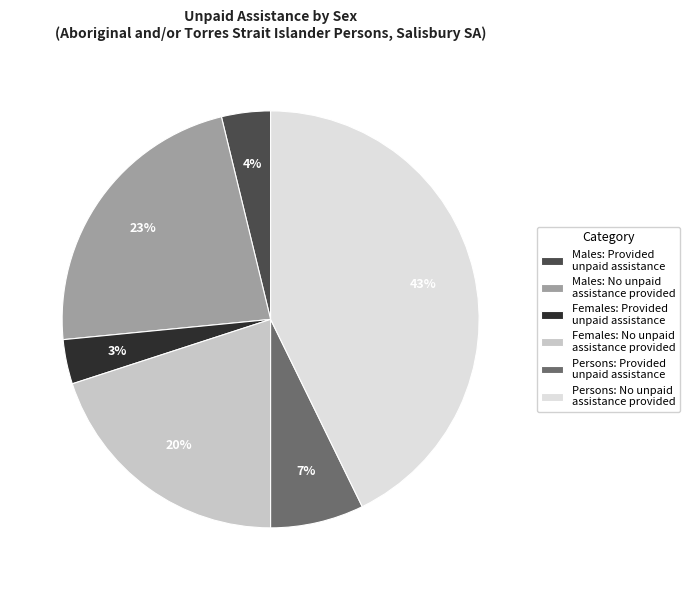

Do Males: No unpaid assistance provided and Persons: No unpaid assistance provided together represent more than half of the pie?

Yes